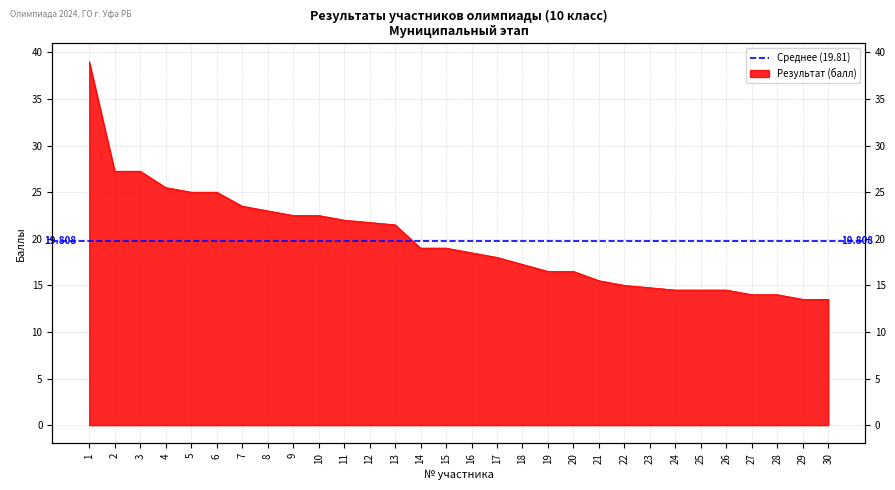

The value at 30 is 17.8. True or false?

False